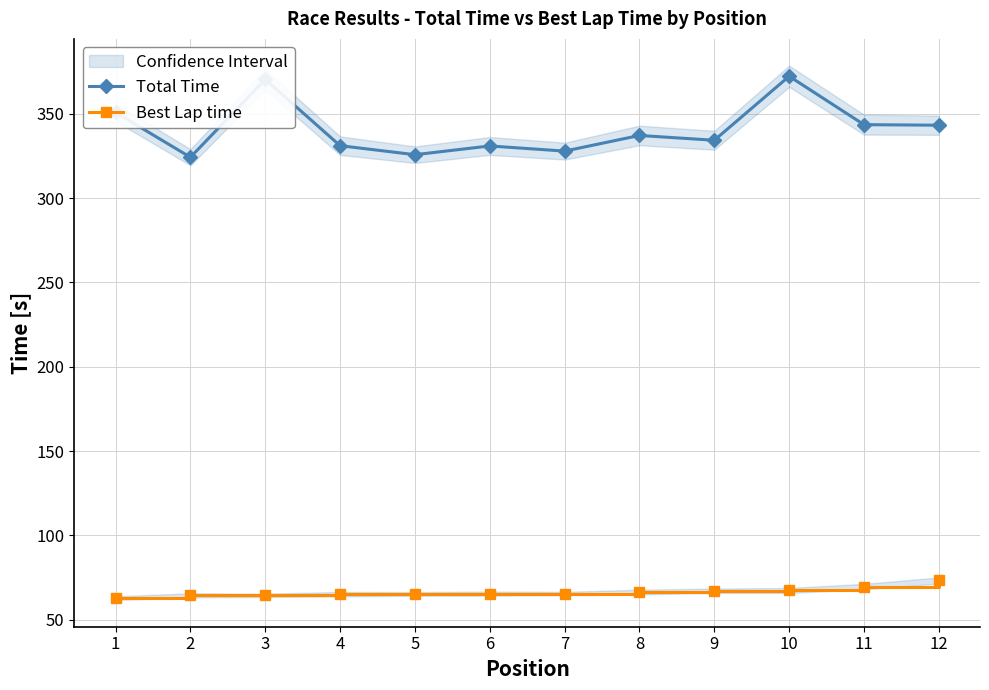

What is the average value of the Best Lap time series?

66.4